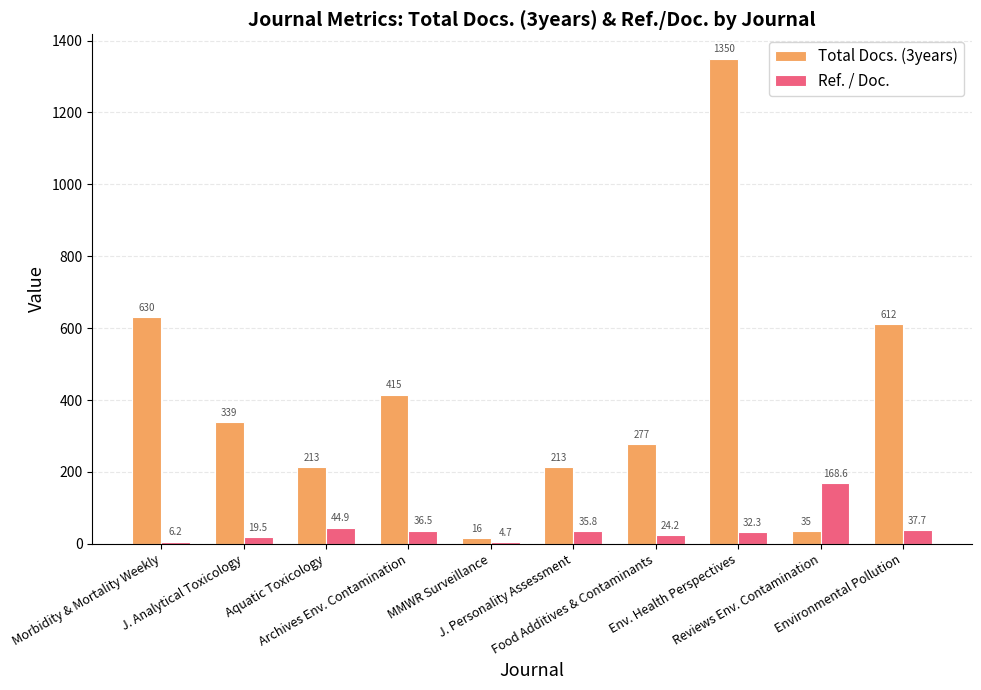

What is the difference between the maximum and minimum values in the Total Docs. (3years) series?

1334.0